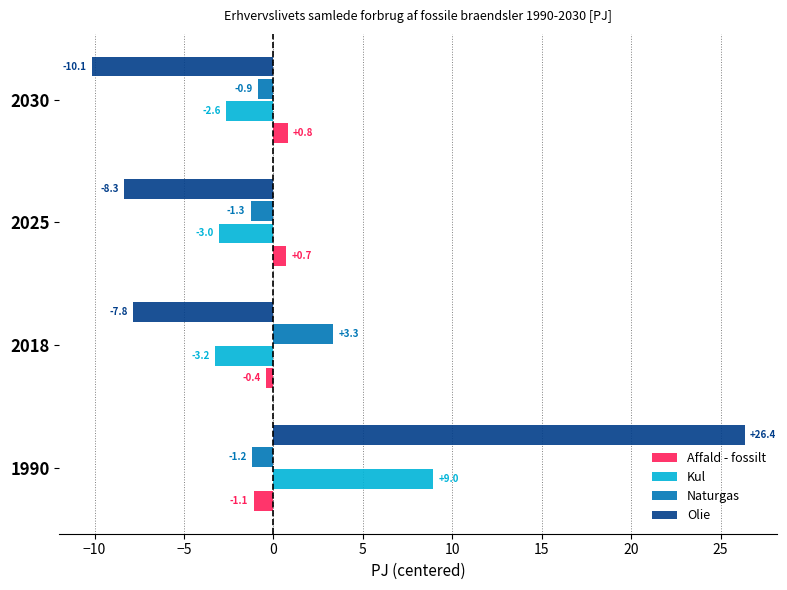

At which category is the sum across all series the highest?

1990